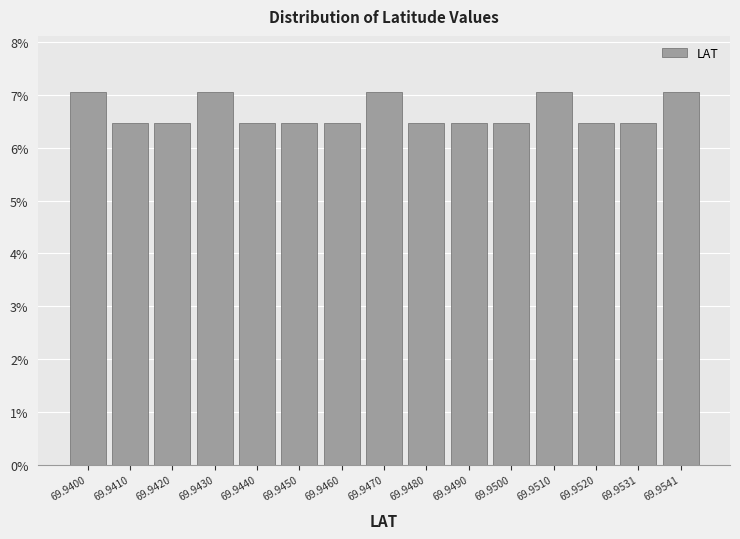

Reading left to right, what are all the values shown in this chart?

69.9400=7.1	69.9410=6.5	69.9420=6.5	69.9430=7.1	69.9440=6.5	69.9450=6.5	69.9460=6.5	69.9470=7.1	69.9480=6.5	69.9490=6.5	69.9500=6.5	69.9510=7.1	69.9520=6.5	69.9531=6.5	69.9541=7.1